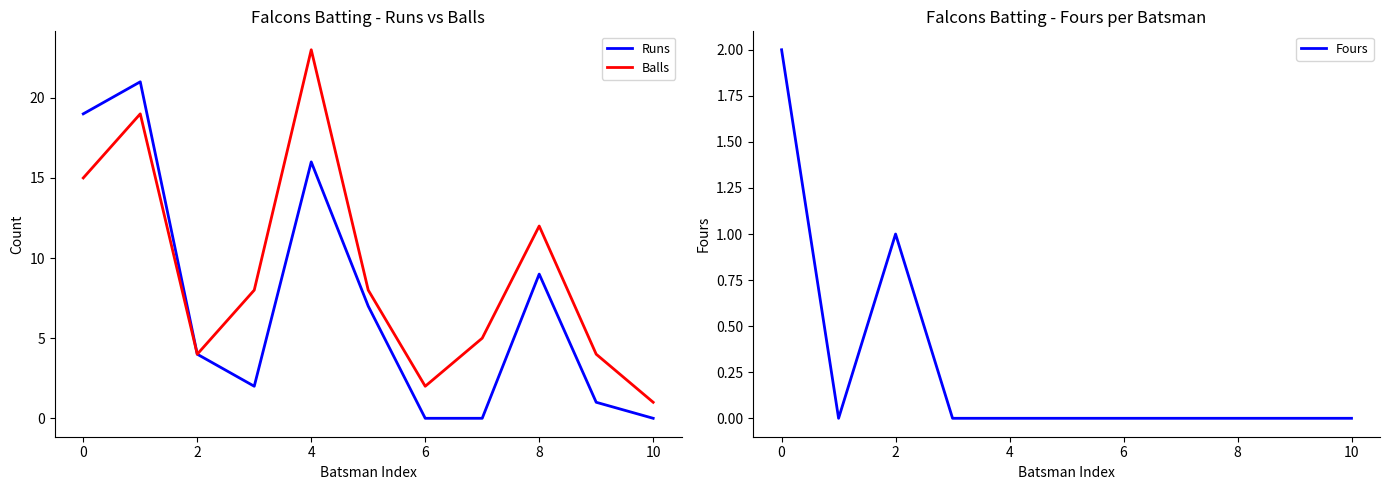

How many interior local valleys does the Balls series have?

2